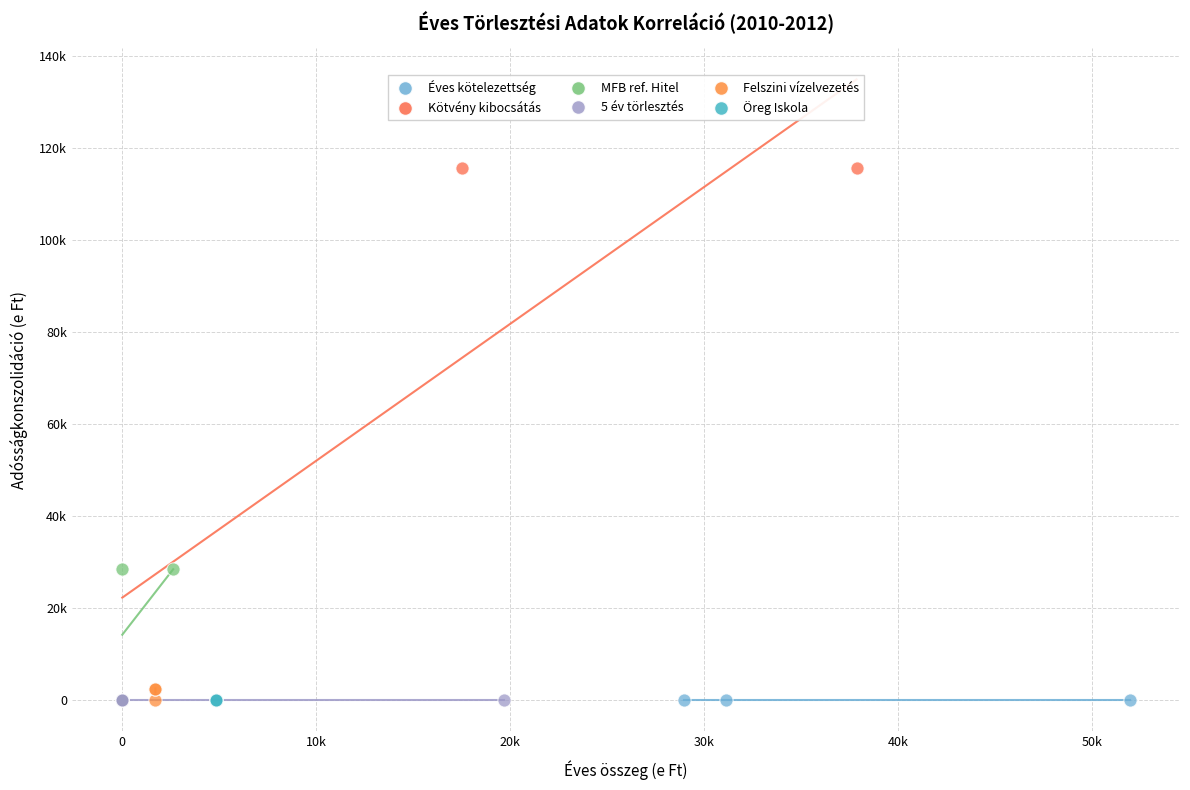

Which series contains the highest Y value?

Kötvény kibocsátás